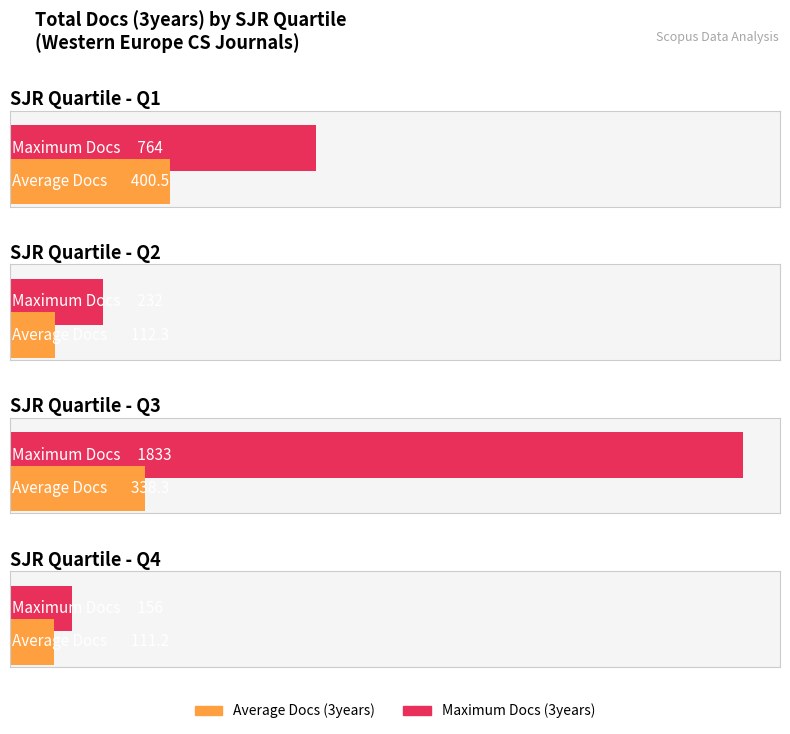

How many bars are there in each group?

2